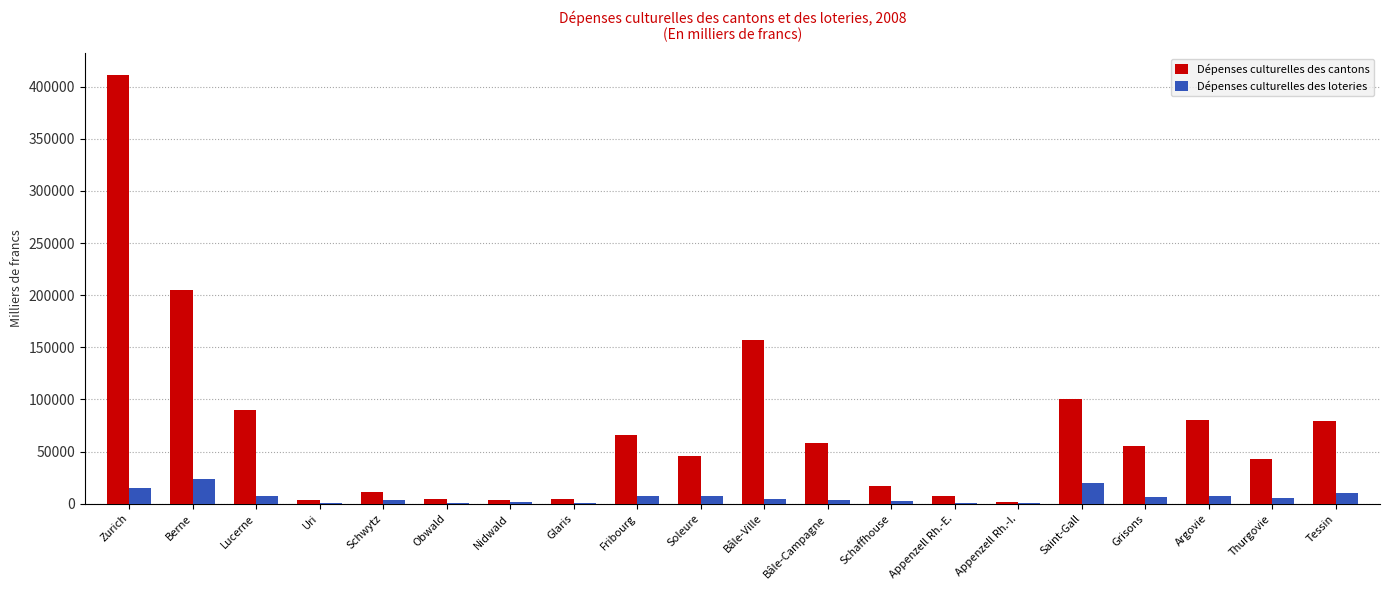

The value of Dépenses culturelles des cantons at Argovie is 79952.5. True or false?

True